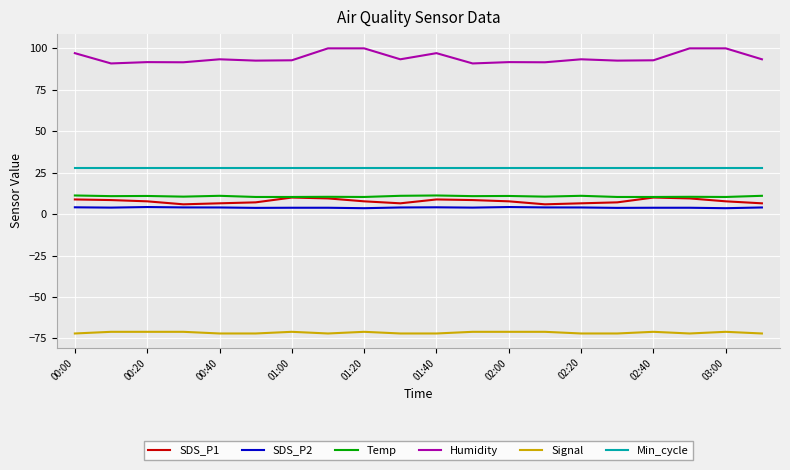

Which series has the largest total across all categories?

Humidity